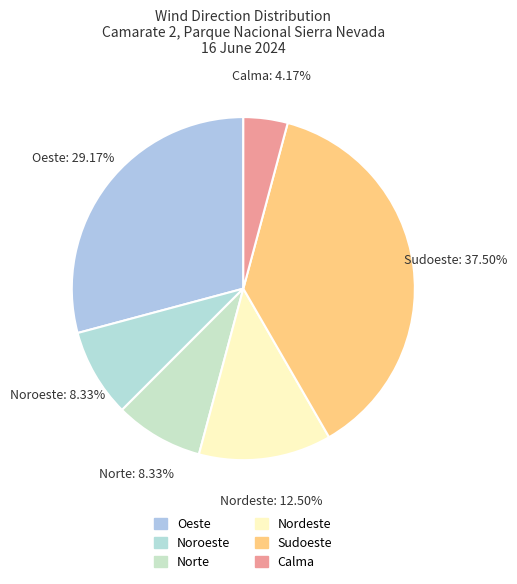

True or false: Nordeste accounts for 27% of the total.

False